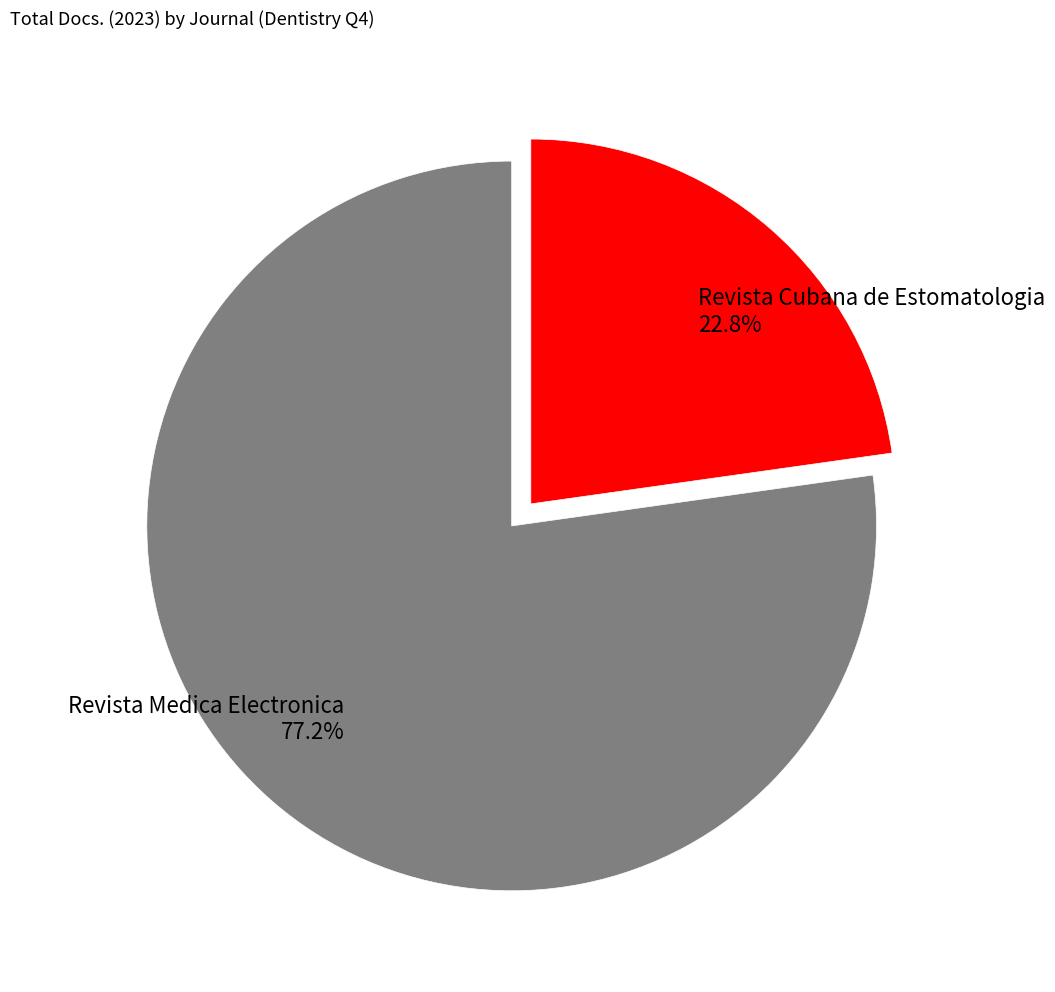

What percentage is the Revista Cubana de Estomatologia slice, to the nearest percent?

23%